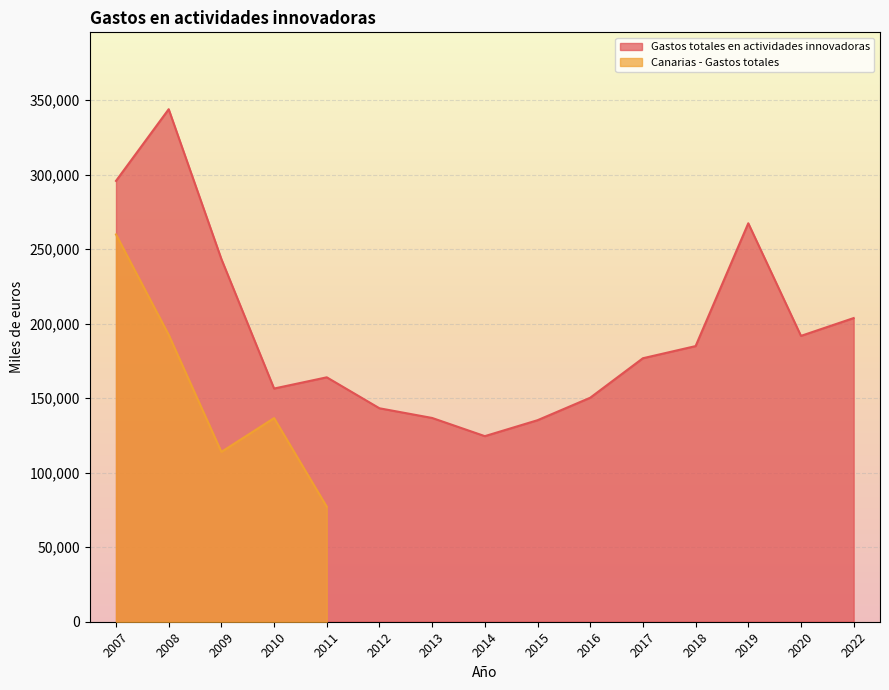

At which label is the value closest to 234237?

2009